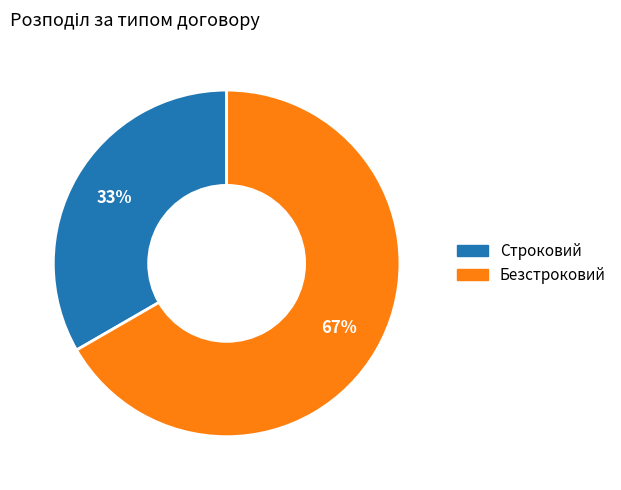

Is Строковий the majority of the pie?

No